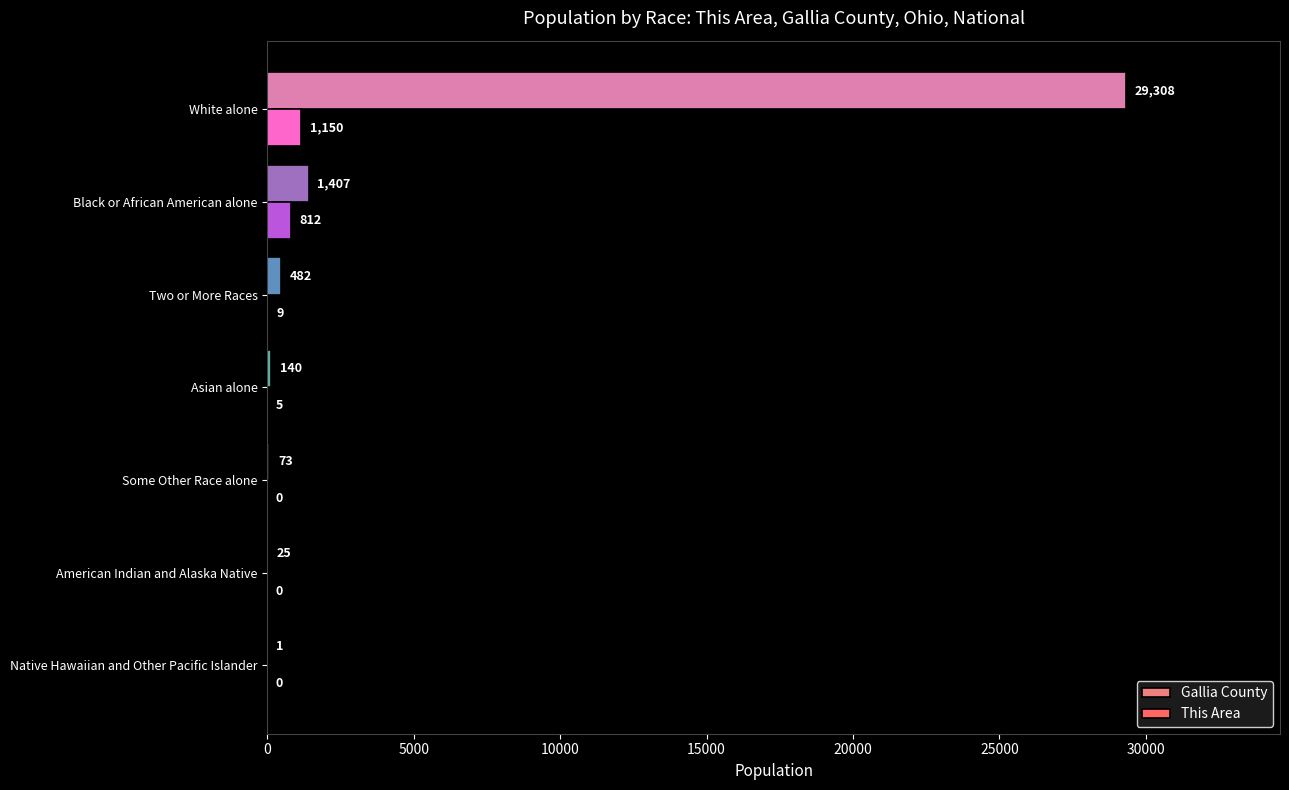

Count the number of categories in the chart.

7